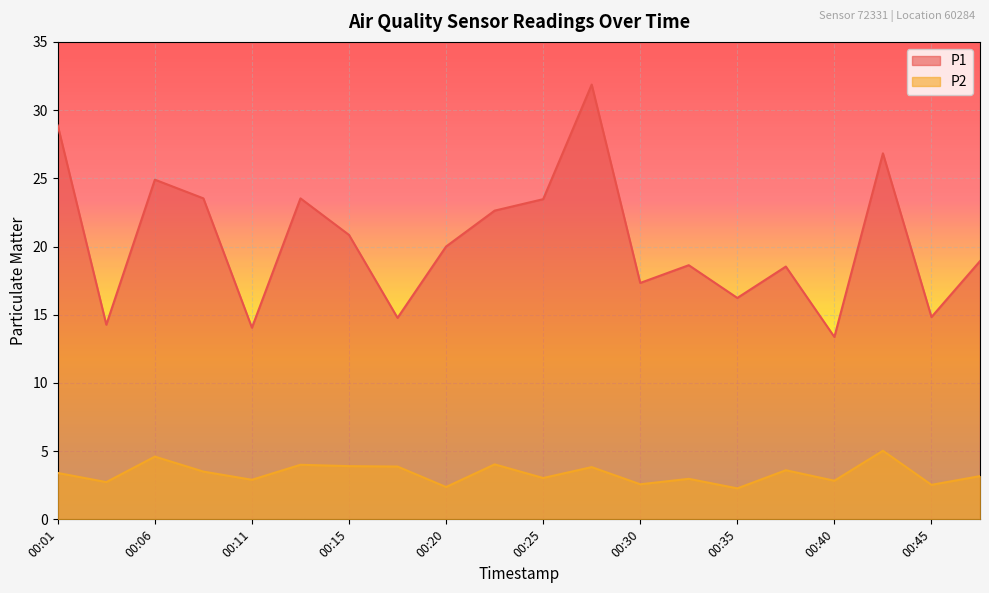

What is the spread (max minus min) of values at 00:37?

14.9